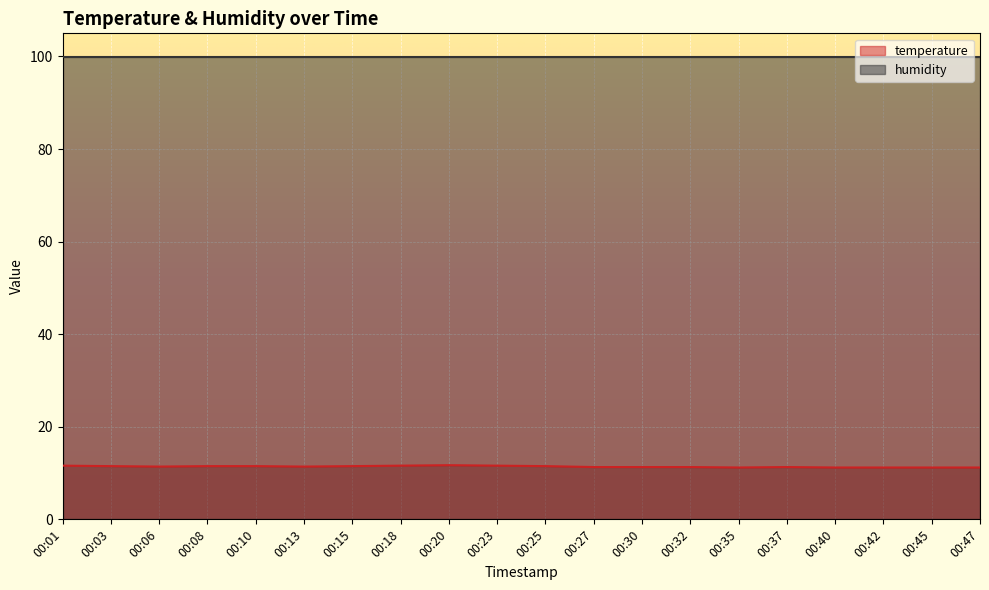

At which label is the value closest to 11?

00:35